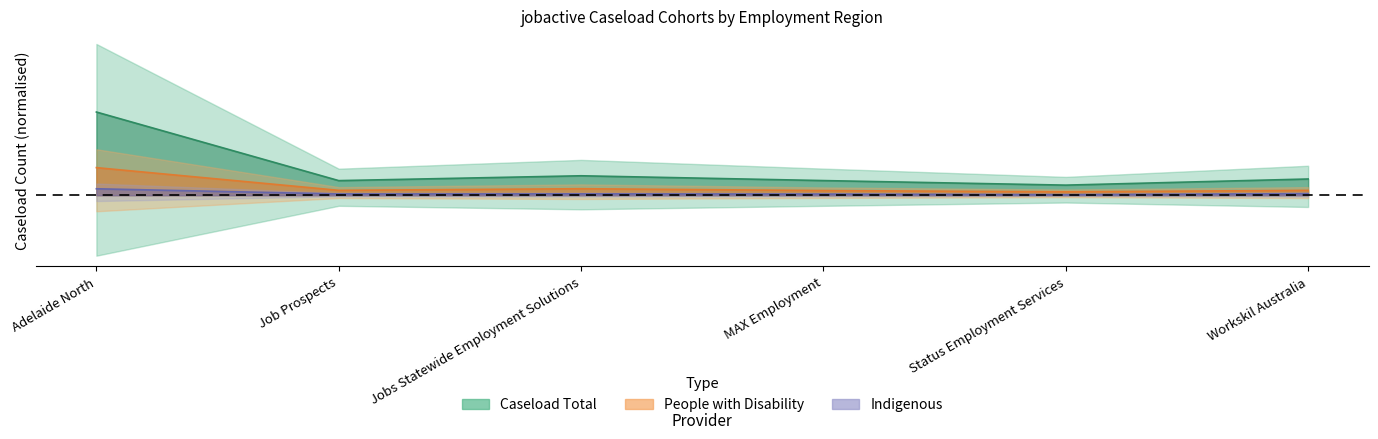

List the labels in order of Indigenous value, largest first.

Adelaide North, Workskil Australia, Jobs Statewide Employment Solutions, Job Prospects, MAX Employment, Status Employment Services